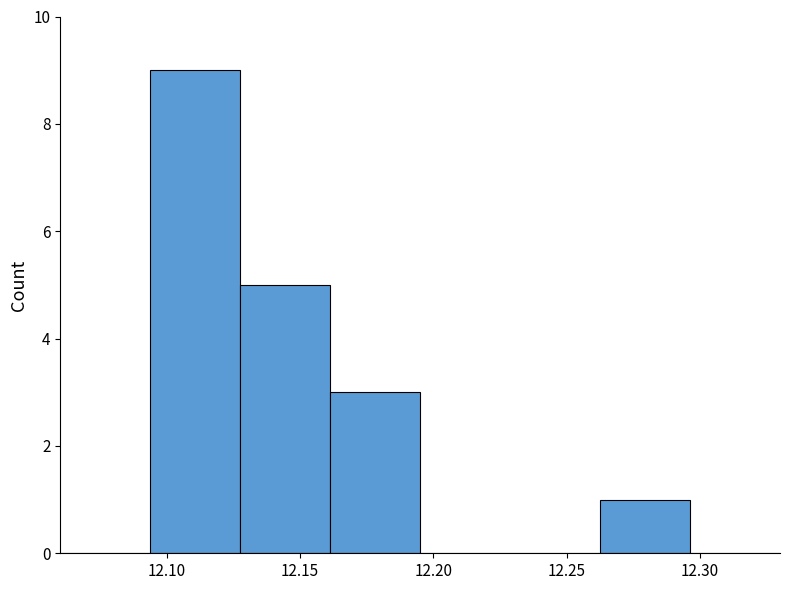

Reading left to right, transcribe this chart: for each bar, give the range it covers on the x-axis and its height. Neither the bar edges nor the heights are printed on the chart, so give them approximately, as read against the axes.

12.060 to 12.095: 0
12.095 to 12.130: 9
12.130 to 12.160: 5
12.160 to 12.195: 3
12.195 to 12.230: 0
12.230 to 12.265: 0
12.265 to 12.295: 1
12.295 to 12.330: 0